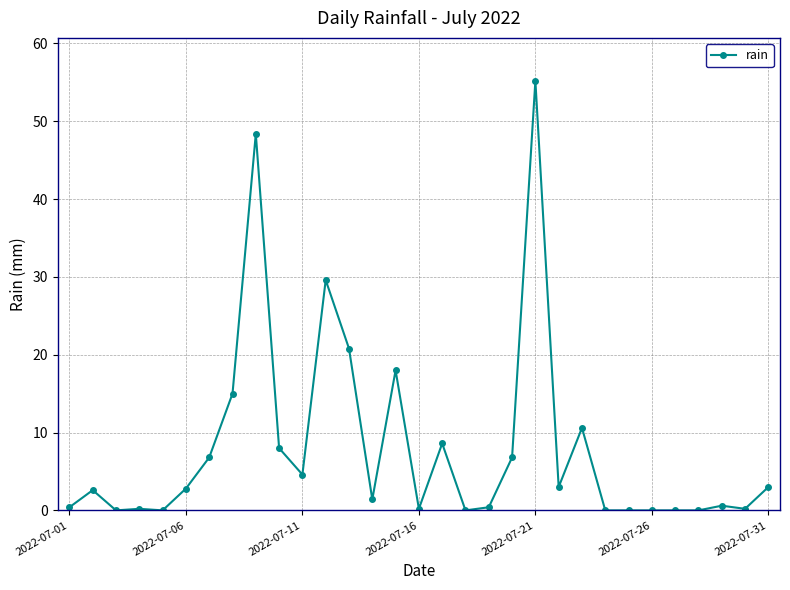

Count the number of data series in this chart.

1